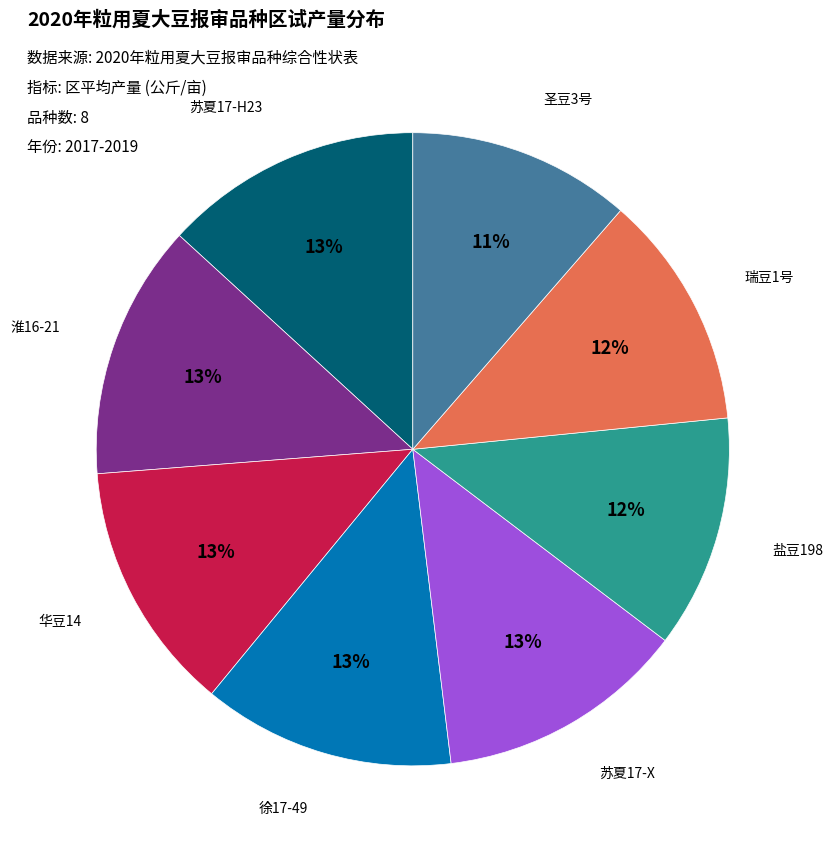

To the nearest percent, what is the average slice percentage?

12%